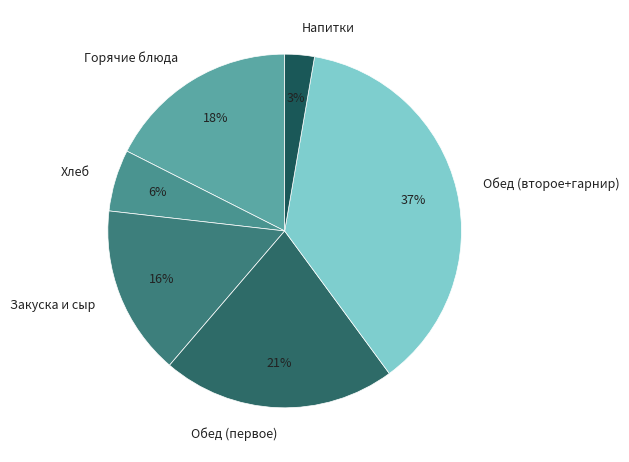

Is there any slice that represents more than half of the pie?

No